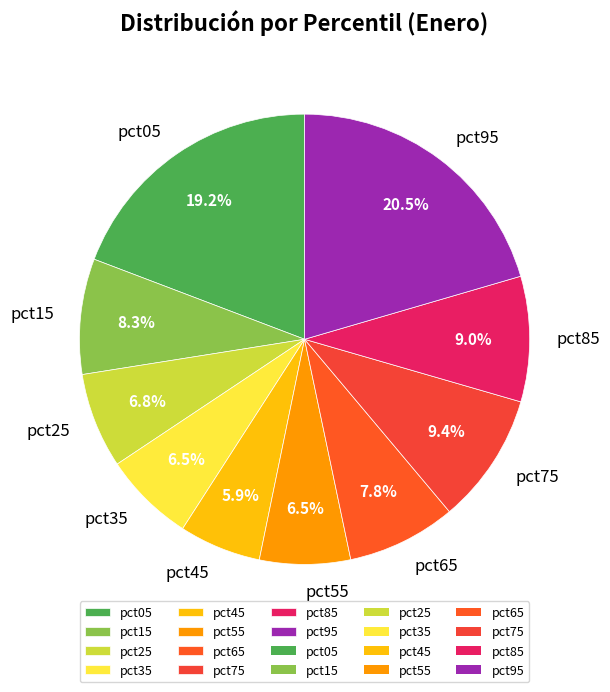

True or false: pct75 accounts for 1% of the total.

False